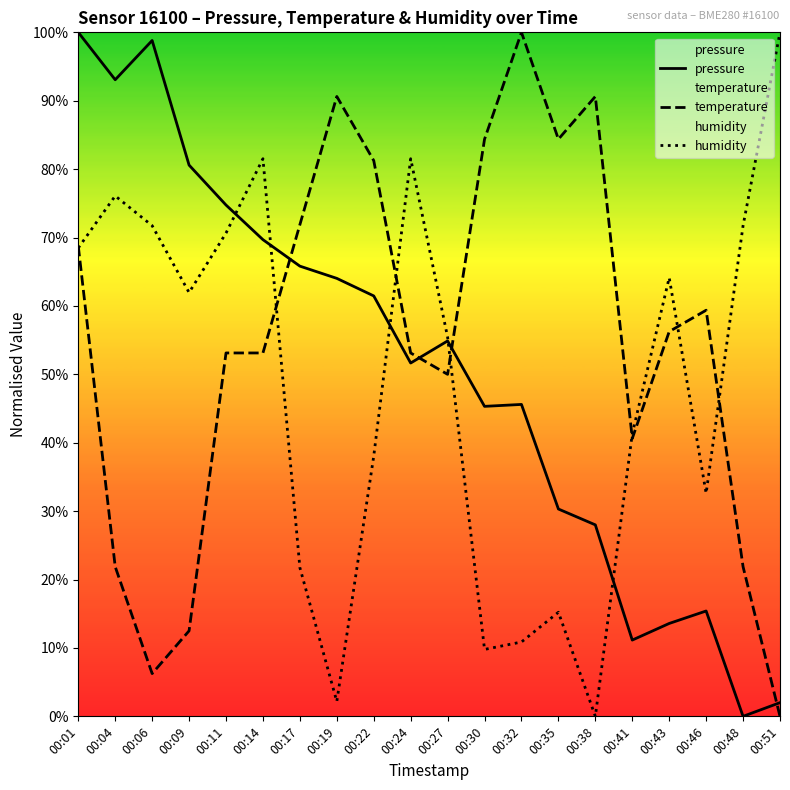

Which series changed the most between 00:04 and 00:19?

humidity